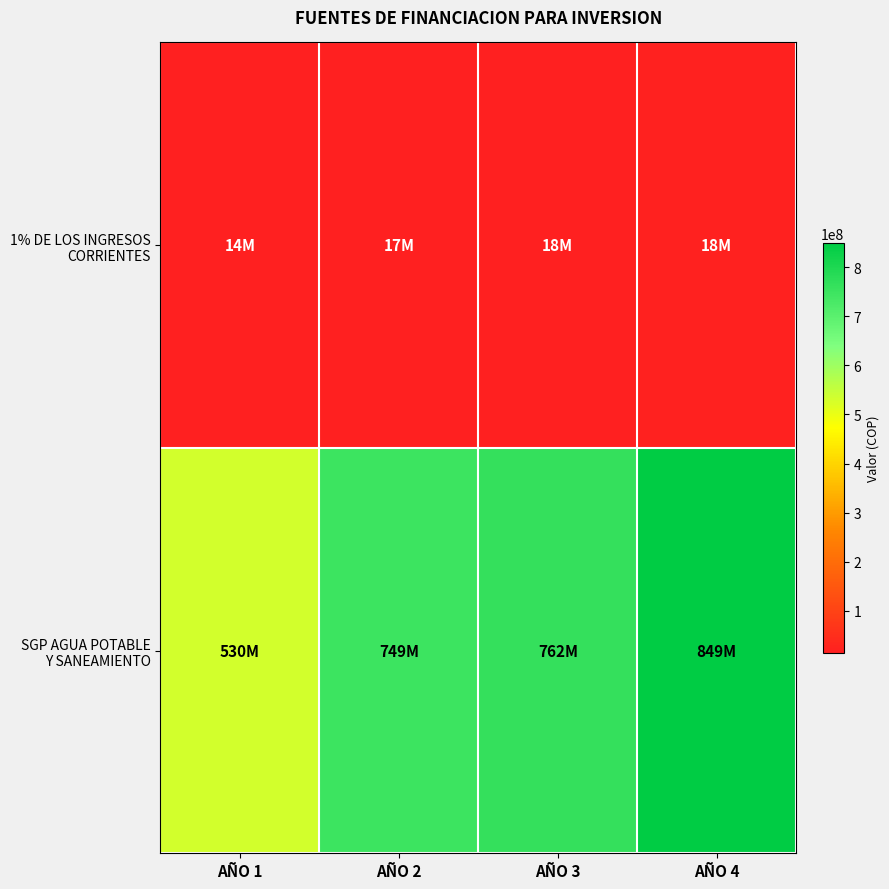

How many categories are shown in the chart?

4